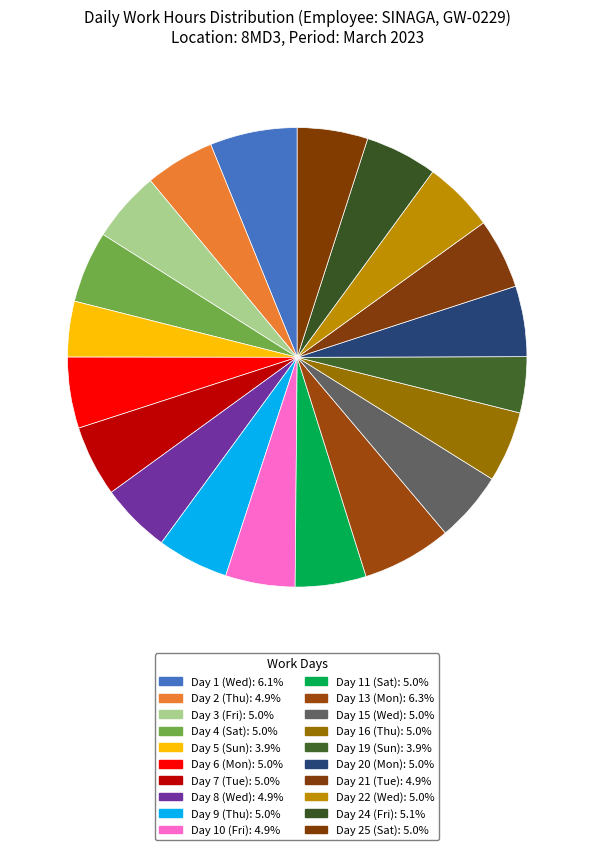

Combined, do Day 13 (Mon) and Day 19 (Sun) account for over 50%?

No